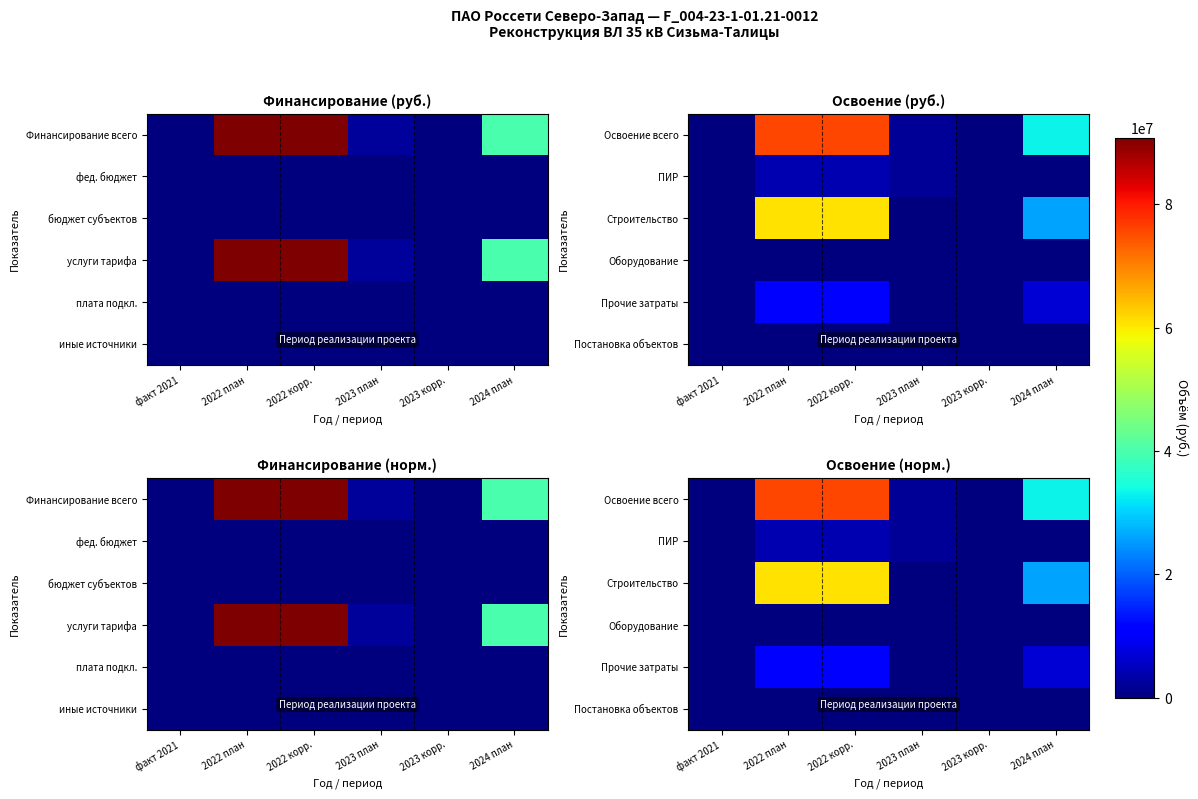

Which series changed the most between 2023 план and 2023 корр.?

Освоение всего